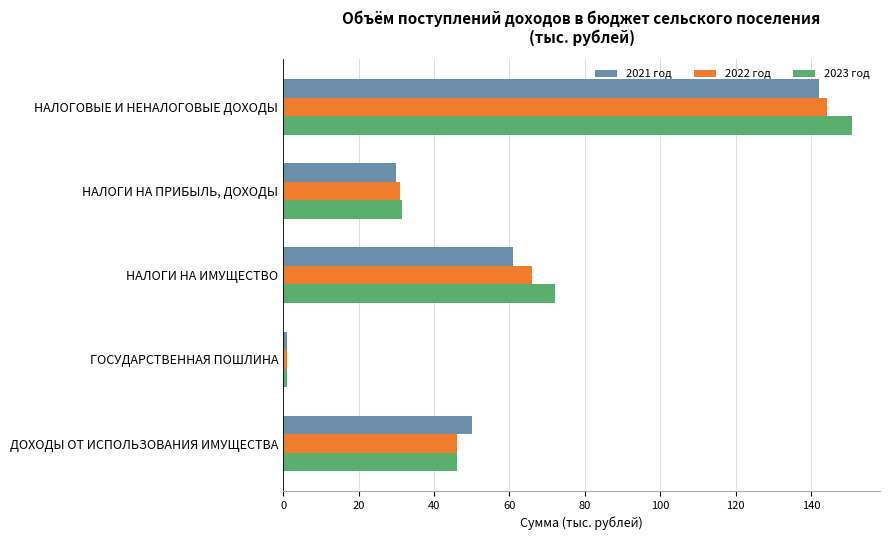

List the series in order of their peak value, highest first.

2023 год, 2022 год, 2021 год